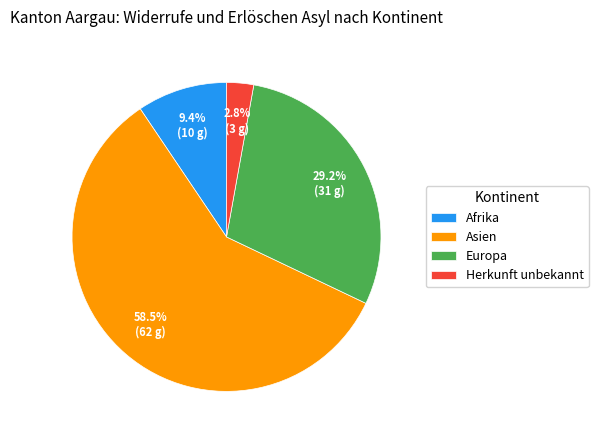

To the nearest percent, what is the difference between the largest and smallest slice percentages?

56%